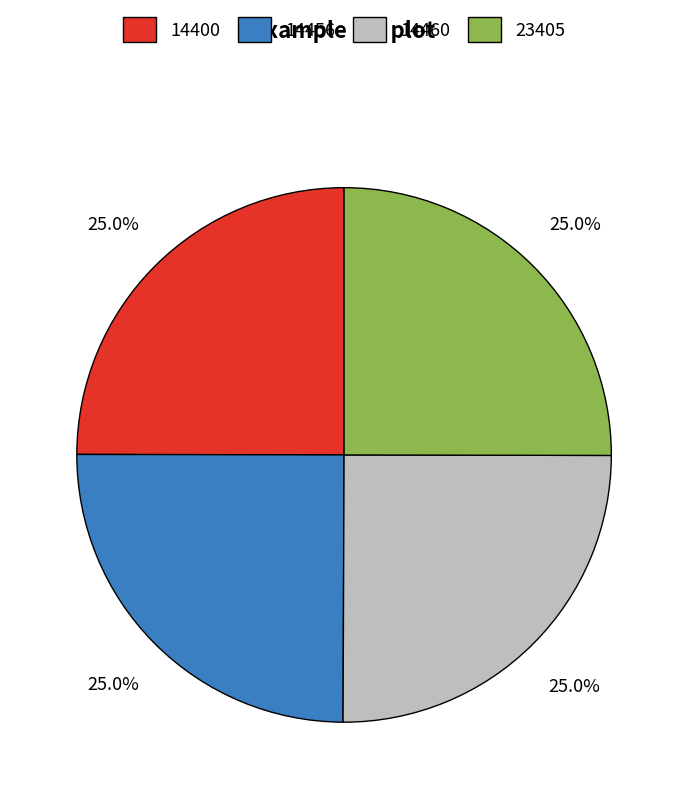

Does 14456 represent more than half of the total?

No